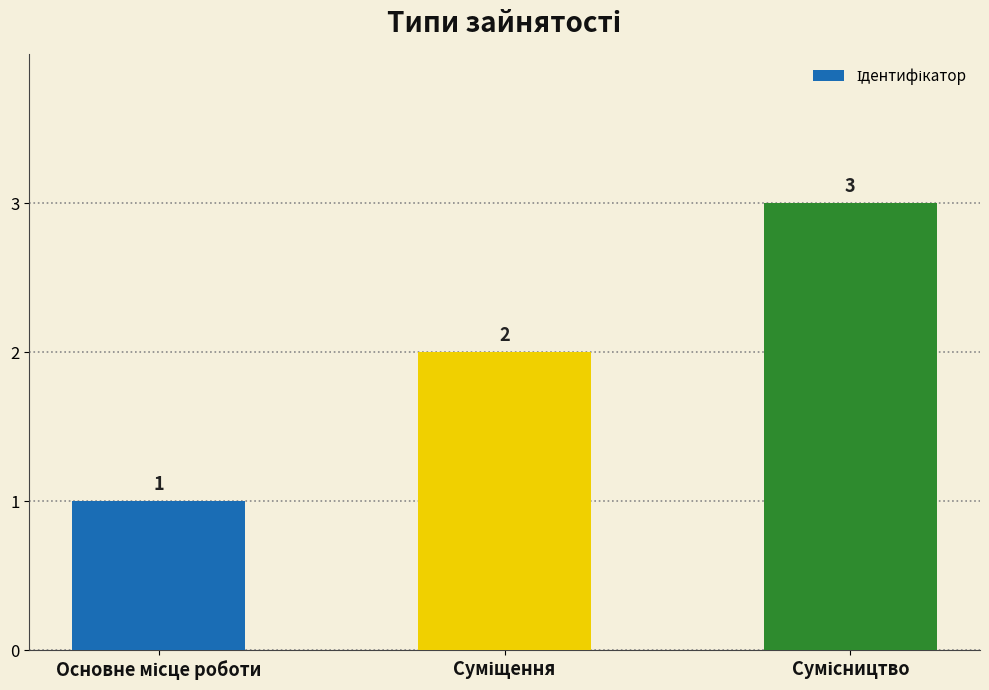

What is the difference between the maximum and minimum values?

2